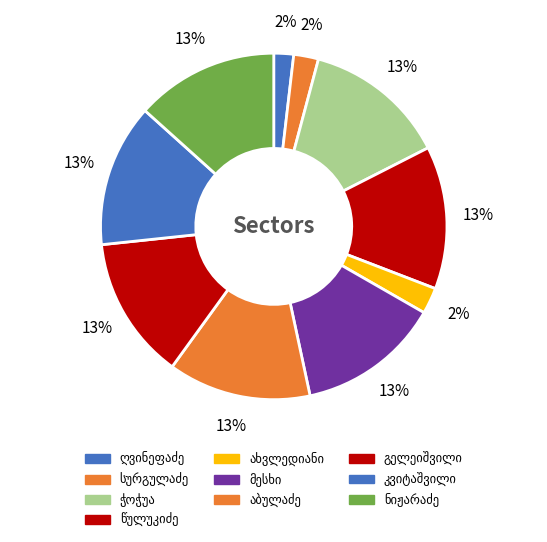

To the nearest percent, what percentage of the pie is დავით ივანეს ძე სურგულაძე?

2%